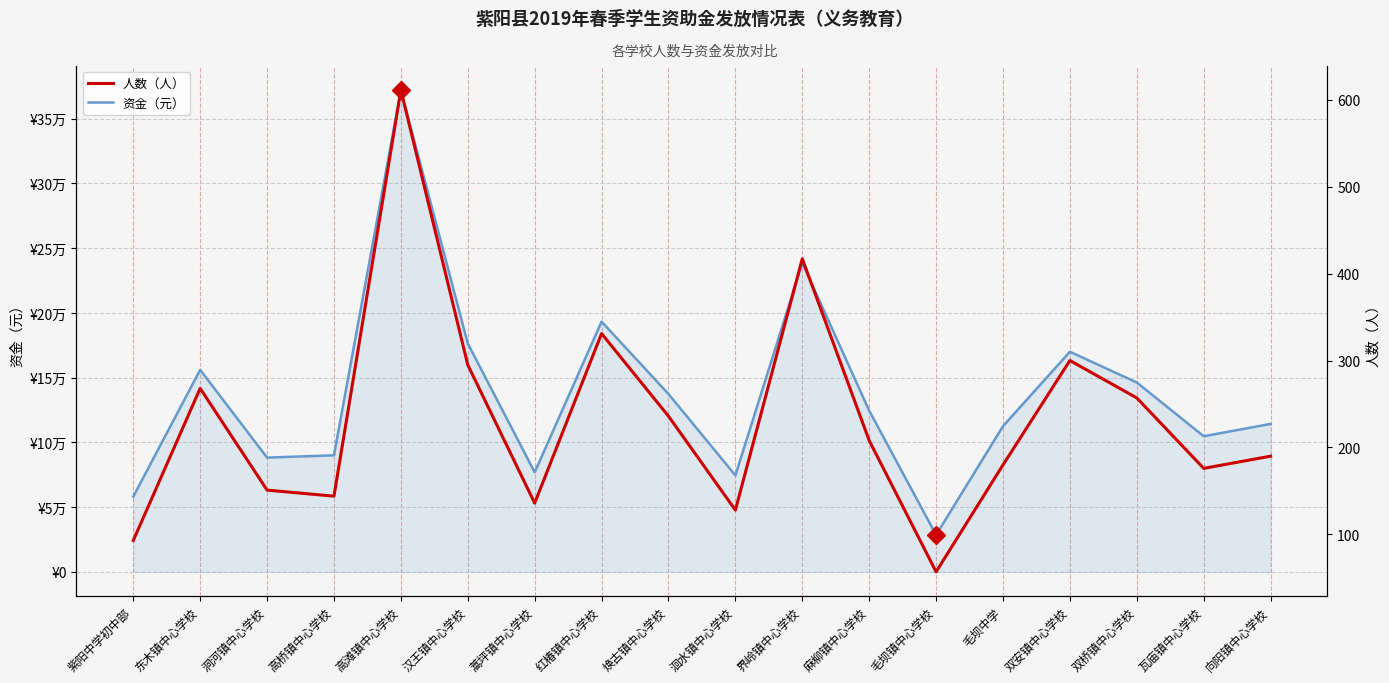

Which category has the highest value in the 资金（元） series?

高滩镇中心学校